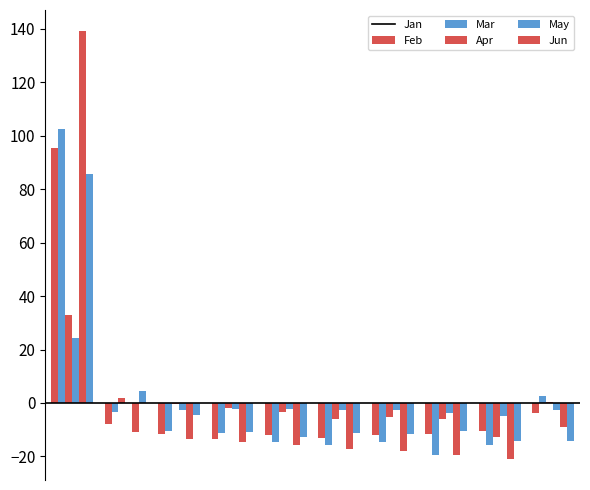

Count the number of categories in the chart.

10